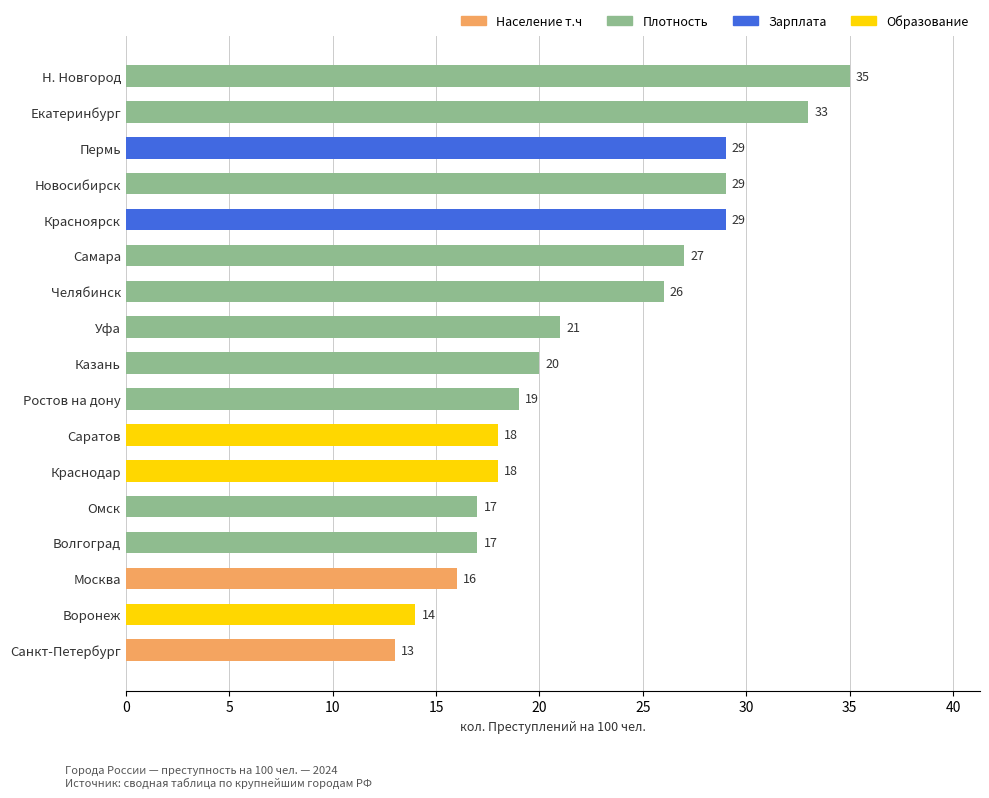

Reading bottom to top, transcribe all the data shown in this chart.

13	14	16	17	17	18	18	19	20	21	26	27	29	29	29	33	35